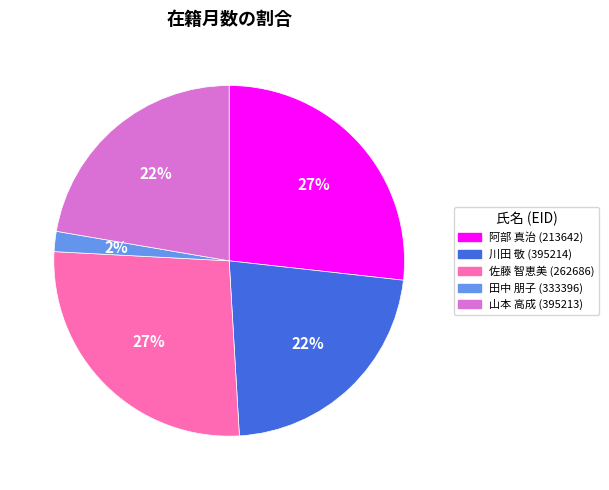

Count the number of slices in the pie.

5